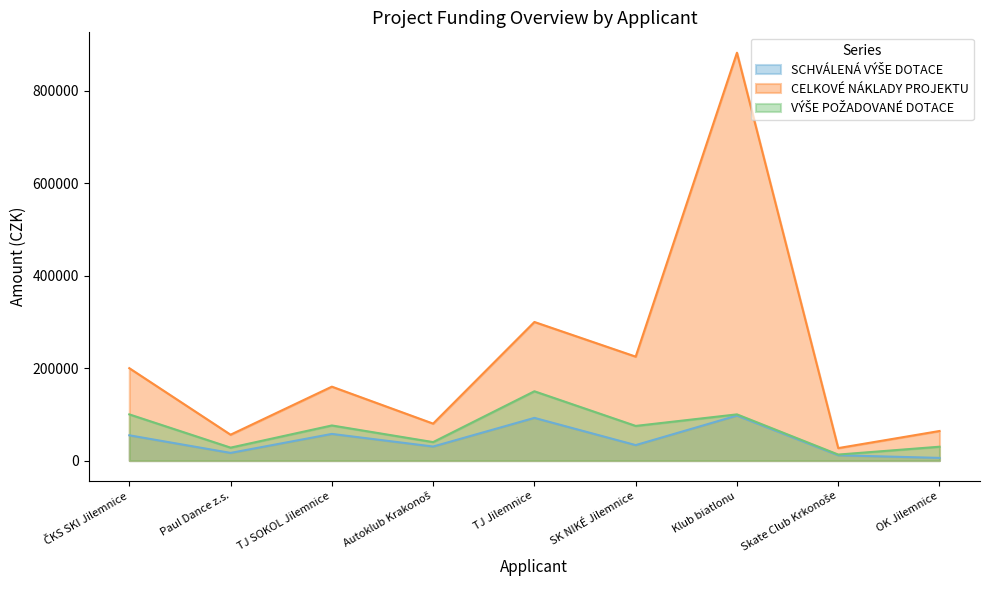

At OK Jilemnice, list the series in order from smallest to largest.

SCHVÁLENÁ VÝŠE DOTACE, VÝŠE POŽADOVANÉ DOTACE, CELKOVÉ NÁKLADY PROJEKTU